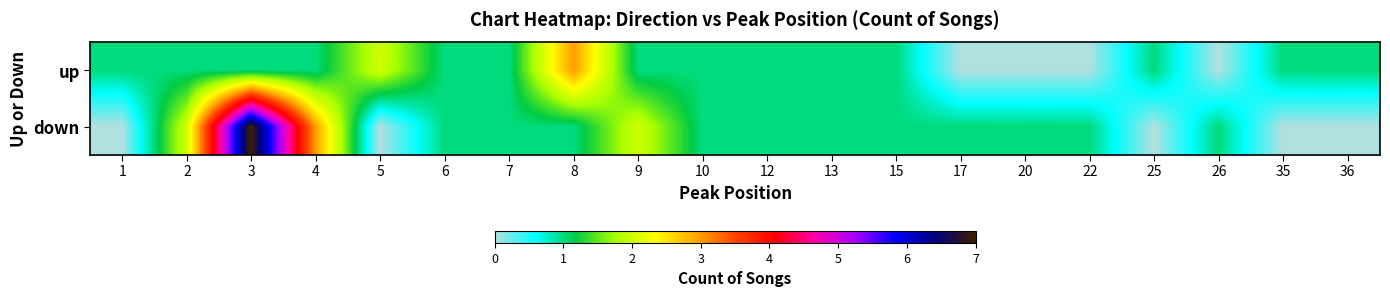

At which category is the sum across all series the highest?

3